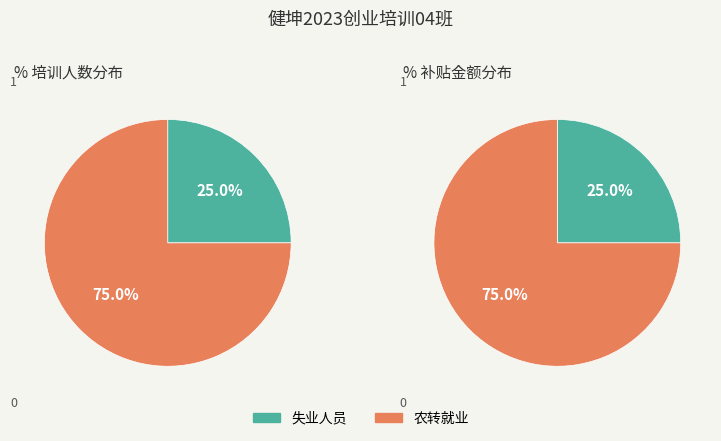

To the nearest percent, what portion does 失业人员 represent?

25%